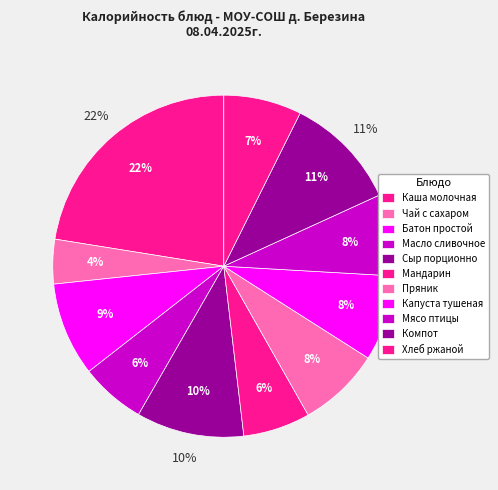

To the nearest percent, what is the combined percentage of Чай с сахаром and Батон простой?

13%